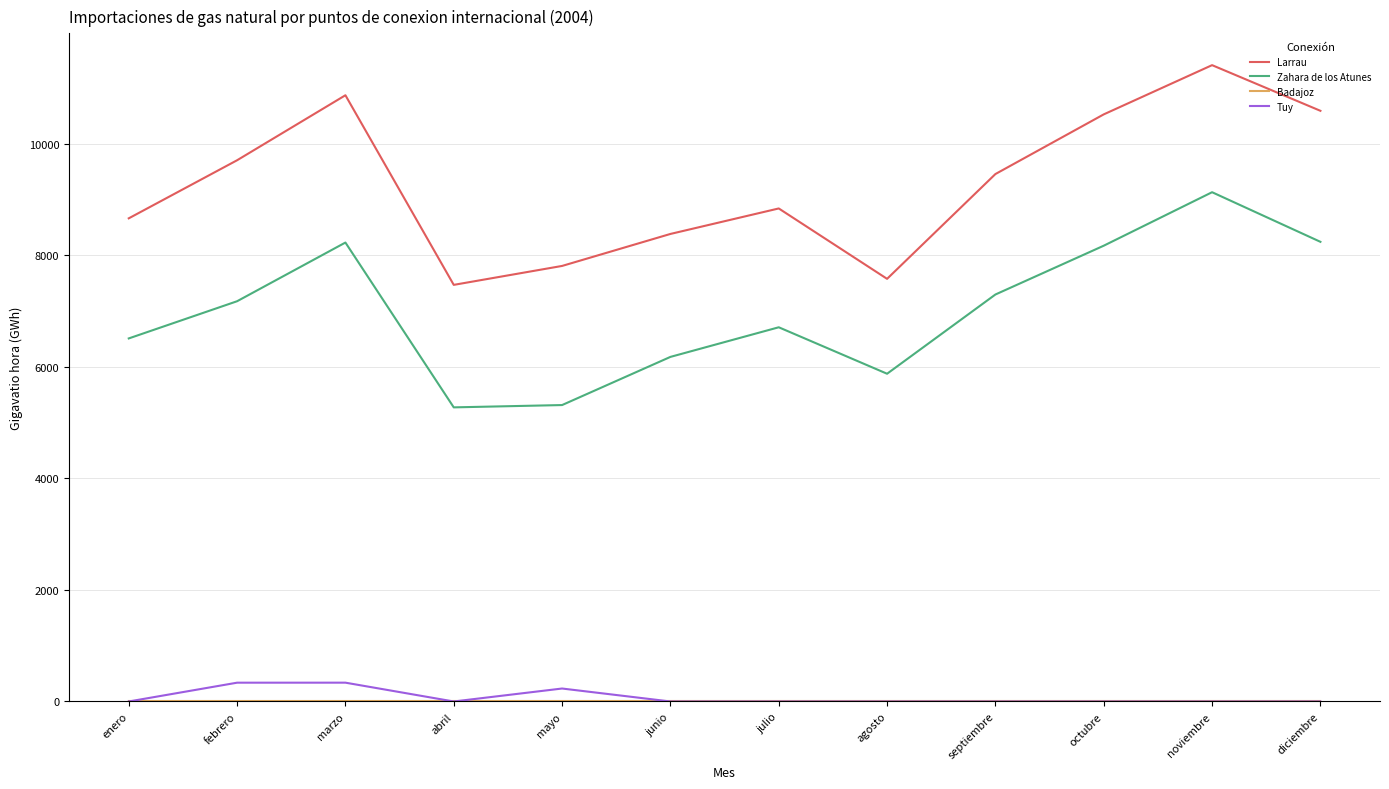

True or false: Larrau and Tuy cross at least once.

False